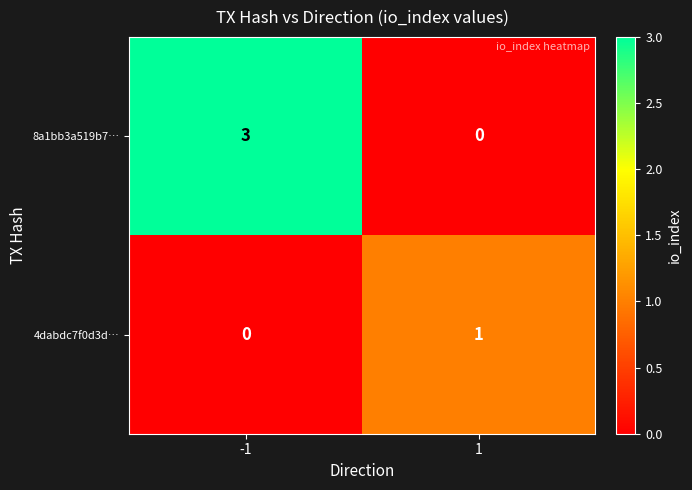

What is the maximum value shown in the chart?

3